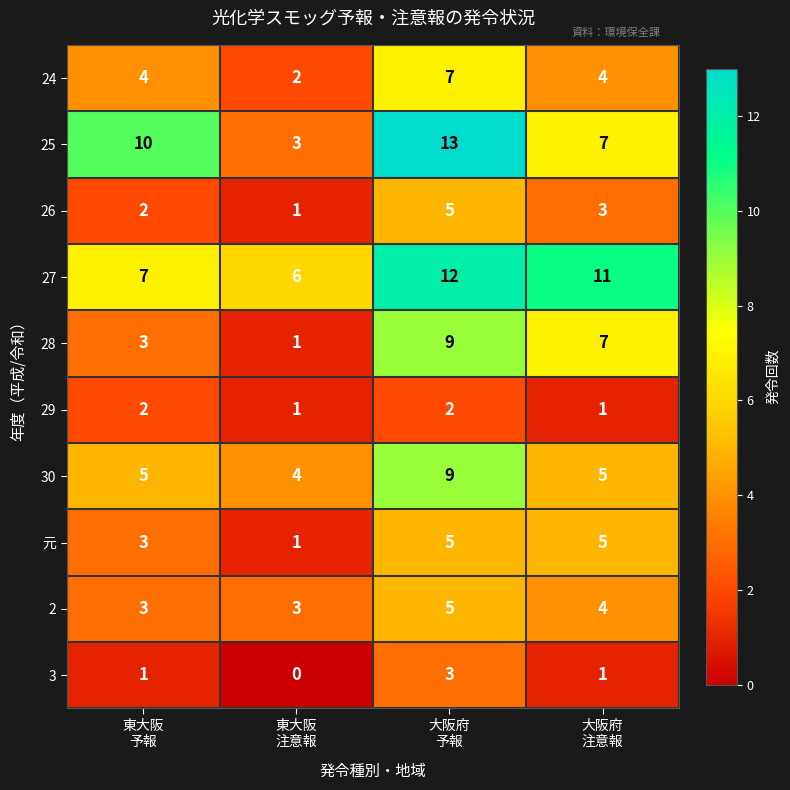

What is the difference between the maximum and minimum values in the 28 series?

8